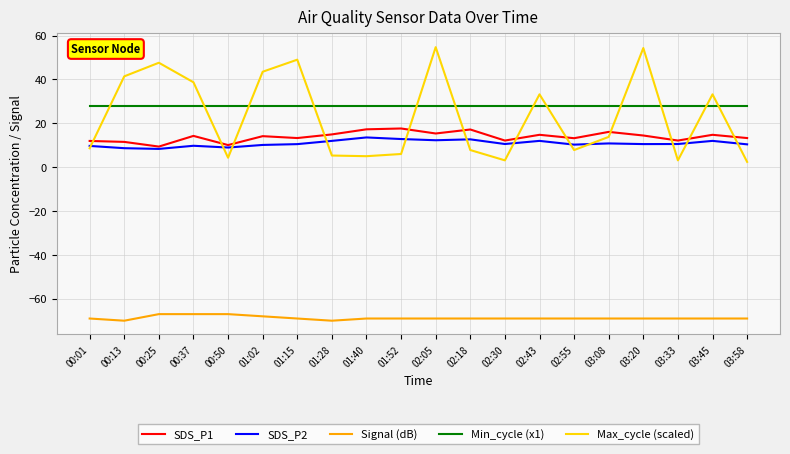

True or false: Signal (dB) and Max_cycle (scaled) cross at least once.

False